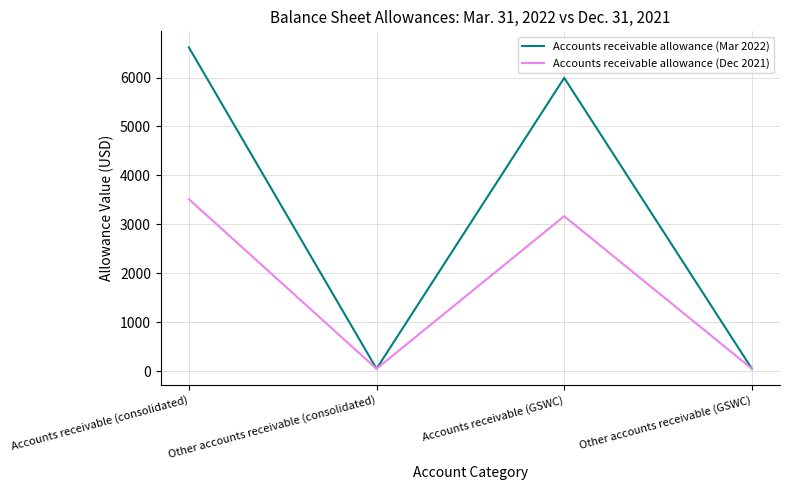

What is the sum of the Accounts receivable allowance (Dec 2021) values at Other accounts receivable (consolidated) and Accounts receivable (consolidated)?

3569